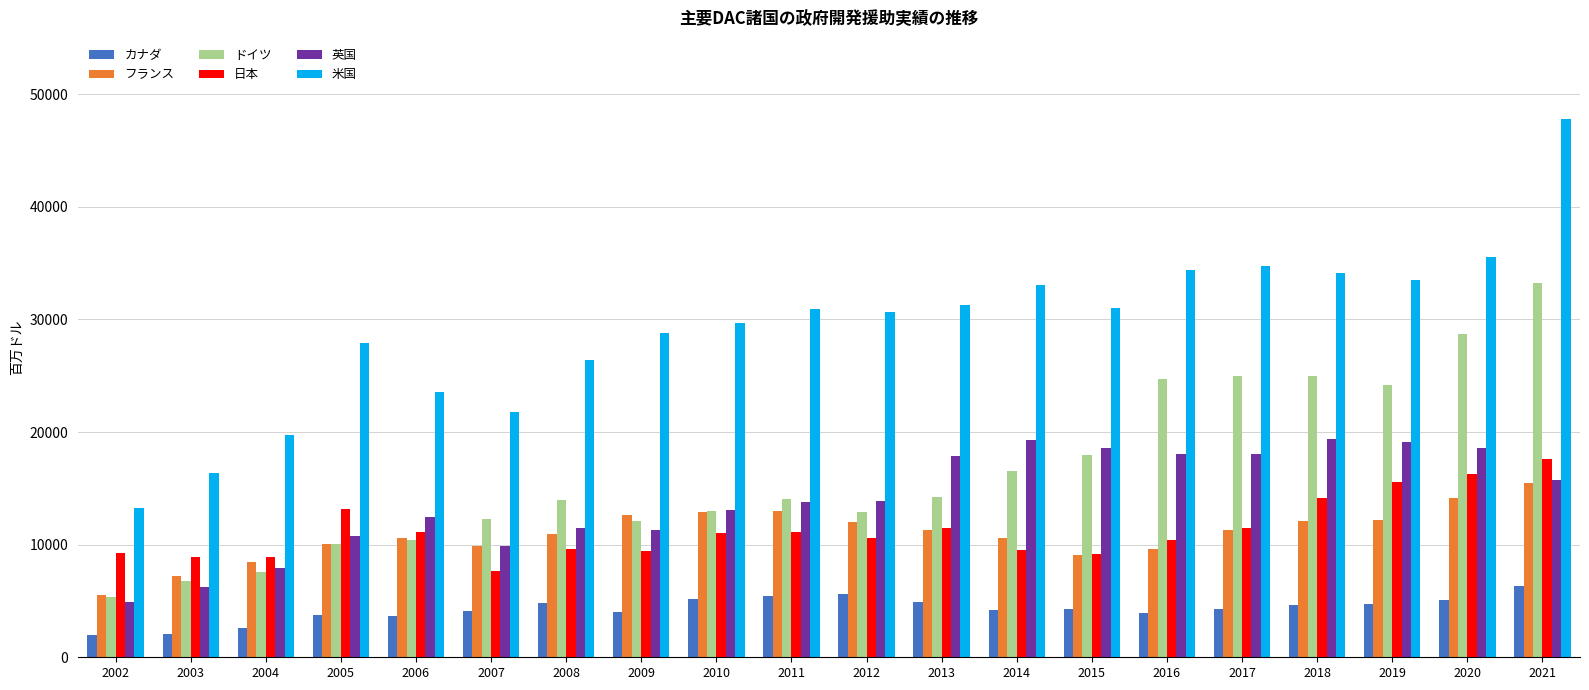

Are the bars horizontal?

No